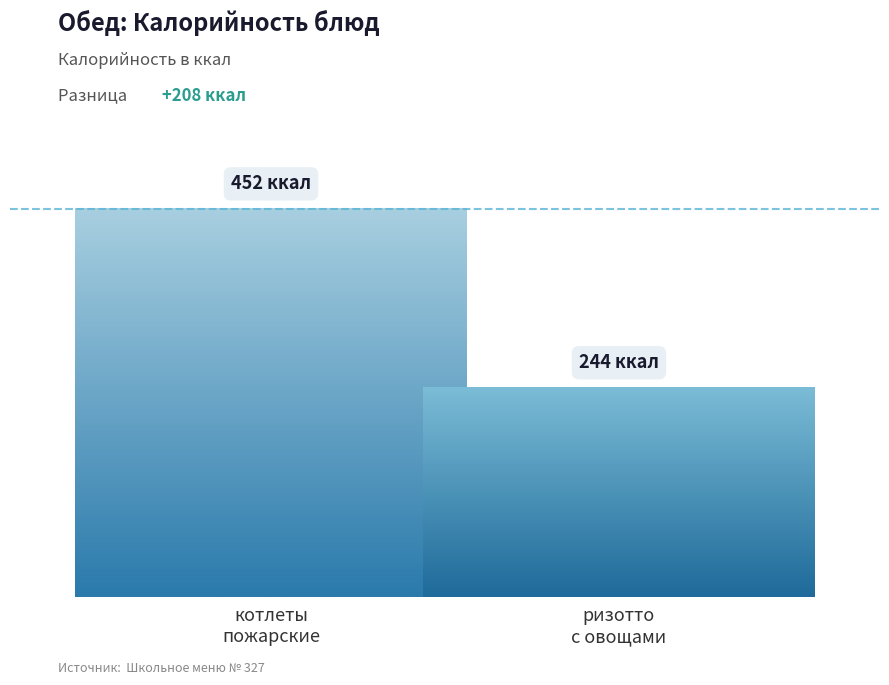

Does the chart contain any negative values?

No